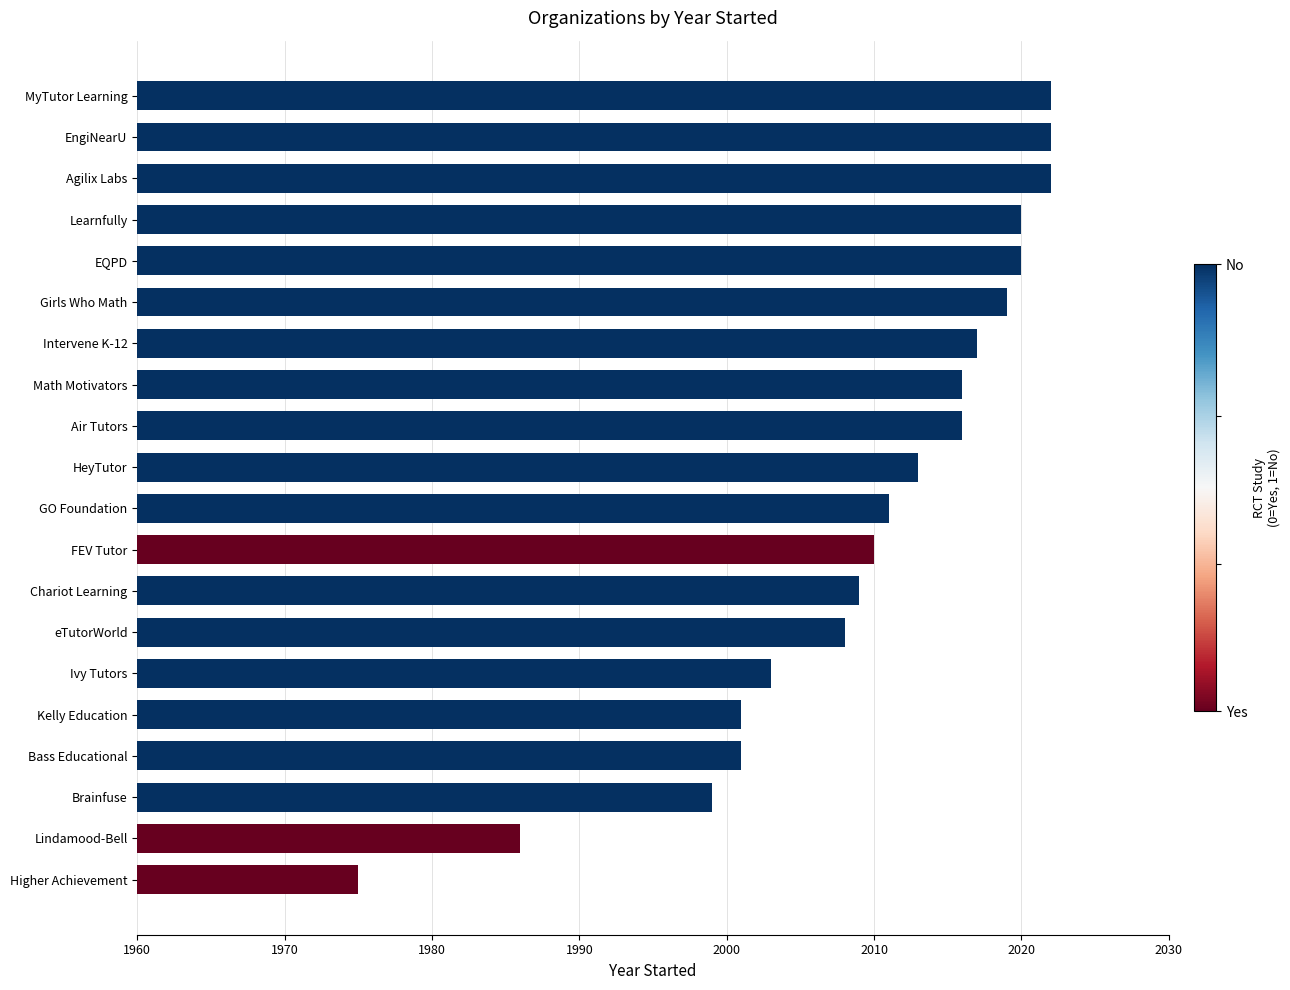

How many data points does each series have?

20